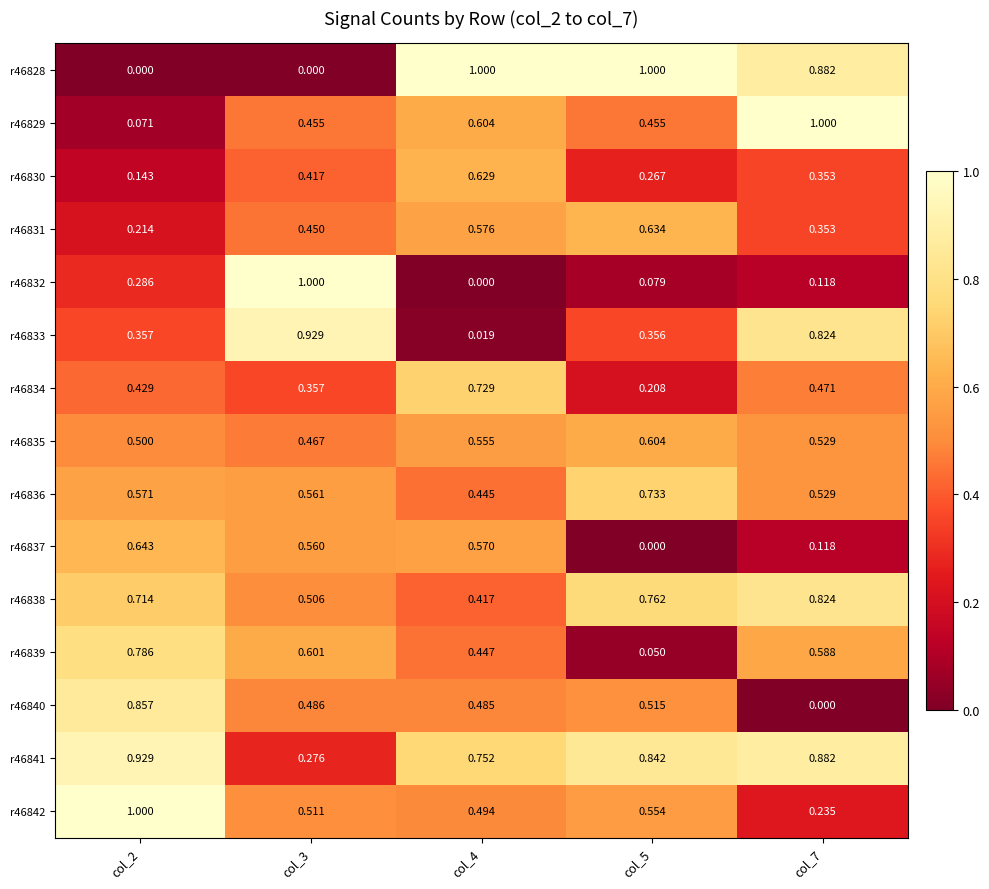

Is the value of r46834 at col_2 greater than the value of r46838 at col_7?

No